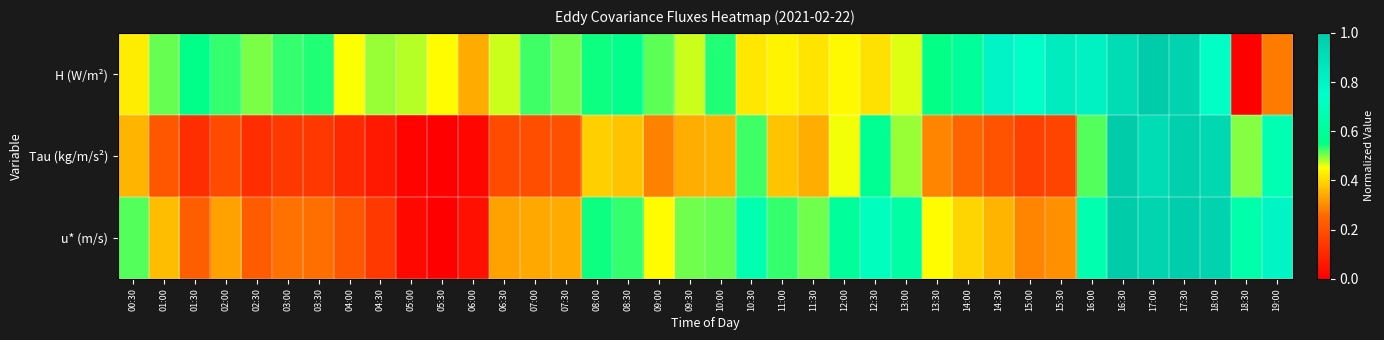

Reading left to right, extract all data points from this chart.

H (W/m²): 00:30=0.4	01:00=0.5	01:30=0.6	02:00=0.5	02:30=0.5	03:00=0.5	03:30=0.5	04:00=0.5	04:30=0.5	05:00=0.5	05:30=0.4	06:00=0.3	06:30=0.5	07:00=0.5	07:30=0.5	08:00=0.5	08:30=0.6	09:00=0.5	09:30=0.5	10:00=0.5	10:30=0.4	11:00=0.4	11:30=0.4	12:00=0.4	12:30=0.4	13:00=0.5	13:30=0.5	14:00=0.6	14:30=0.8	15:00=0.7	15:30=0.8	16:00=0.8	16:30=0.9	17:00=1.0	17:30=1.0	18:00=0.7	18:30=0.0	19:00=0.3
Tau (kg/m/s²): 00:30=0.4	01:00=0.2	01:30=0.1	02:00=0.2	02:30=0.1	03:00=0.1	03:30=0.1	04:00=0.1	04:30=0.1	05:00=0.0	05:30=0.0	06:00=0.0	06:30=0.2	07:00=0.2	07:30=0.2	08:00=0.4	08:30=0.4	09:00=0.3	09:30=0.3	10:00=0.3	10:30=0.5	11:00=0.4	11:30=0.3	12:00=0.5	12:30=0.6	13:00=0.5	13:30=0.3	14:00=0.2	14:30=0.2	15:00=0.2	15:30=0.2	16:00=0.5	16:30=1.0	17:00=0.9	17:30=1.0	18:00=0.9	18:30=0.5	19:00=0.7
u* (m/s): 00:30=0.5	01:00=0.4	01:30=0.2	02:00=0.3	02:30=0.2	03:00=0.3	03:30=0.3	04:00=0.2	04:30=0.1	05:00=0.0	05:30=0.0	06:00=0.0	06:30=0.3	07:00=0.3	07:30=0.3	08:00=0.5	08:30=0.5	09:00=0.4	09:30=0.5	10:00=0.5	10:30=0.7	11:00=0.5	11:30=0.5	12:00=0.6	12:30=0.7	13:00=0.6	13:30=0.4	14:00=0.4	14:30=0.4	15:00=0.3	15:30=0.3	16:00=0.7	16:30=1.0	17:00=1.0	17:30=1.0	18:00=1.0	18:30=0.6	19:00=0.8